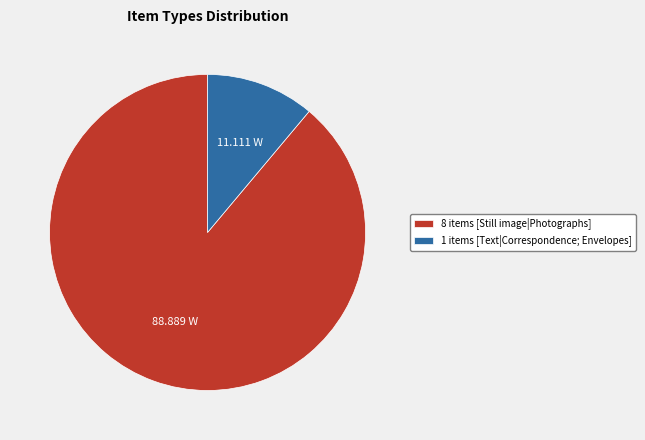

How many slices are in this pie chart?

2